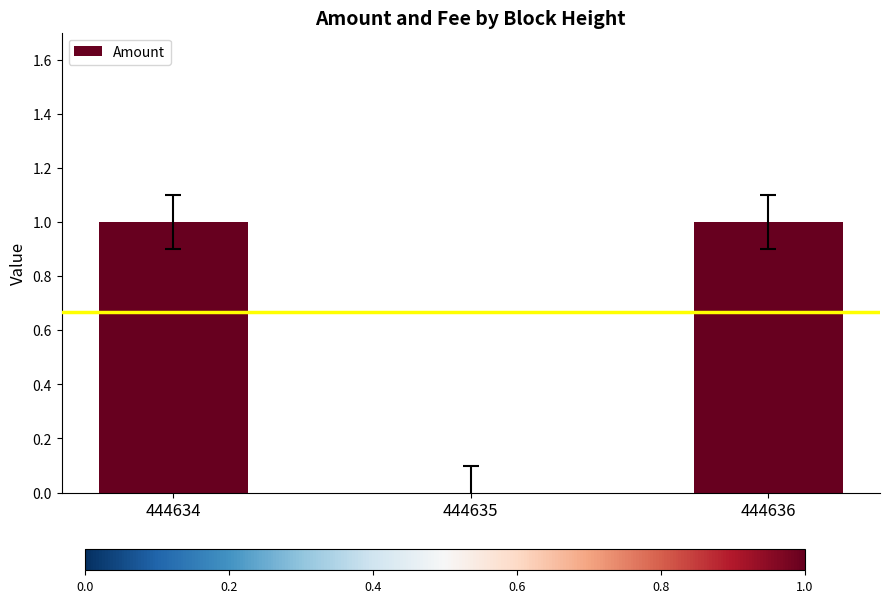

Is it true that the value at 444636 is 1?

True